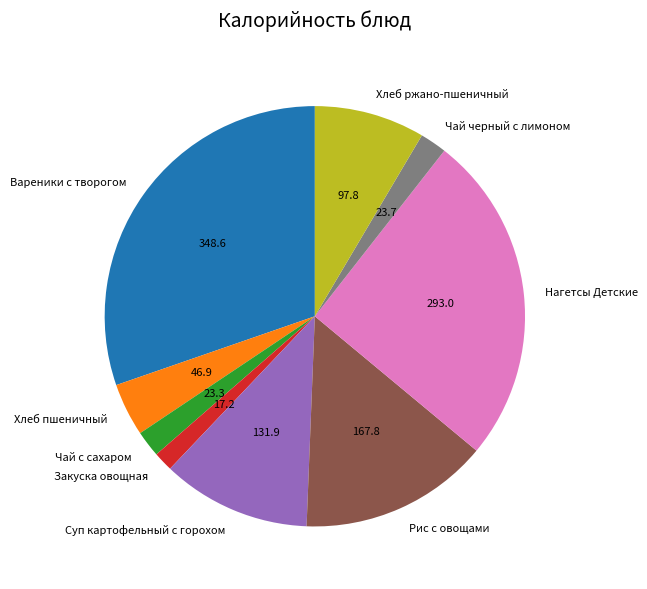

Is the sum of Нагетсы Детские and Вареники с творогом greater than half?

Yes